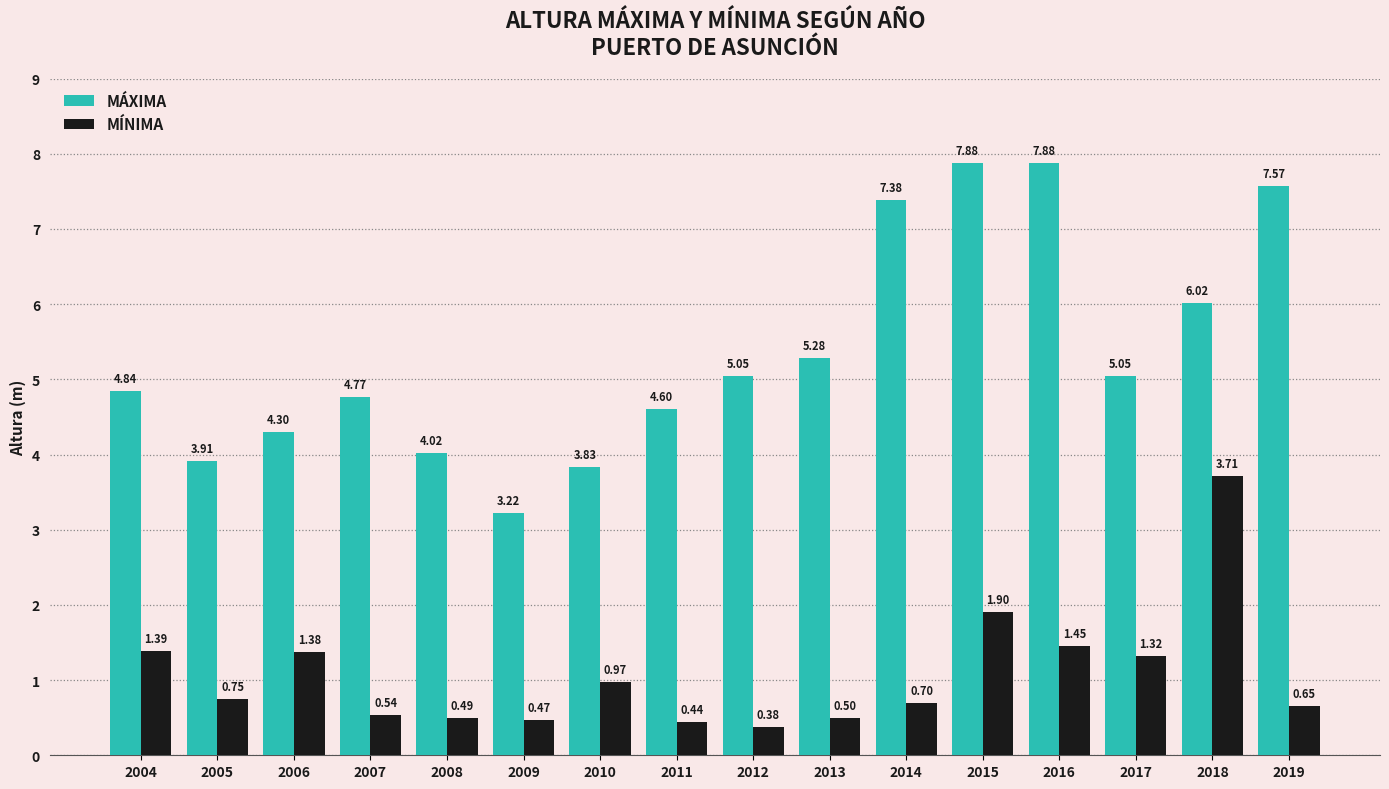

True or false: MÍNIMA has a value of 0.5 at 2007.

True